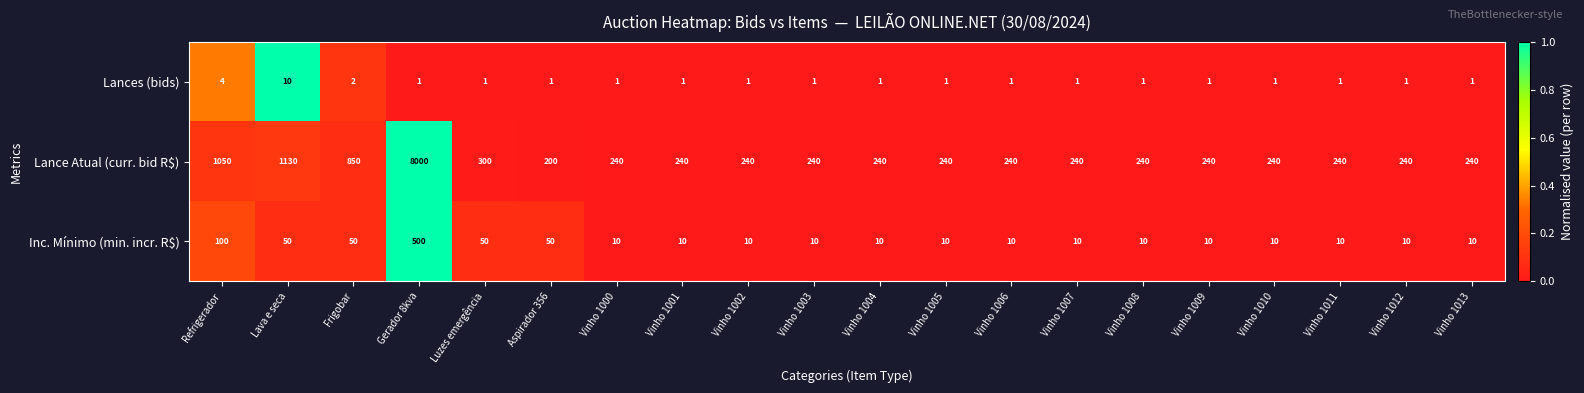

Which series changed the most between Luzes emergência and Vinho 1002?

Lance Atual (curr. bid R$)